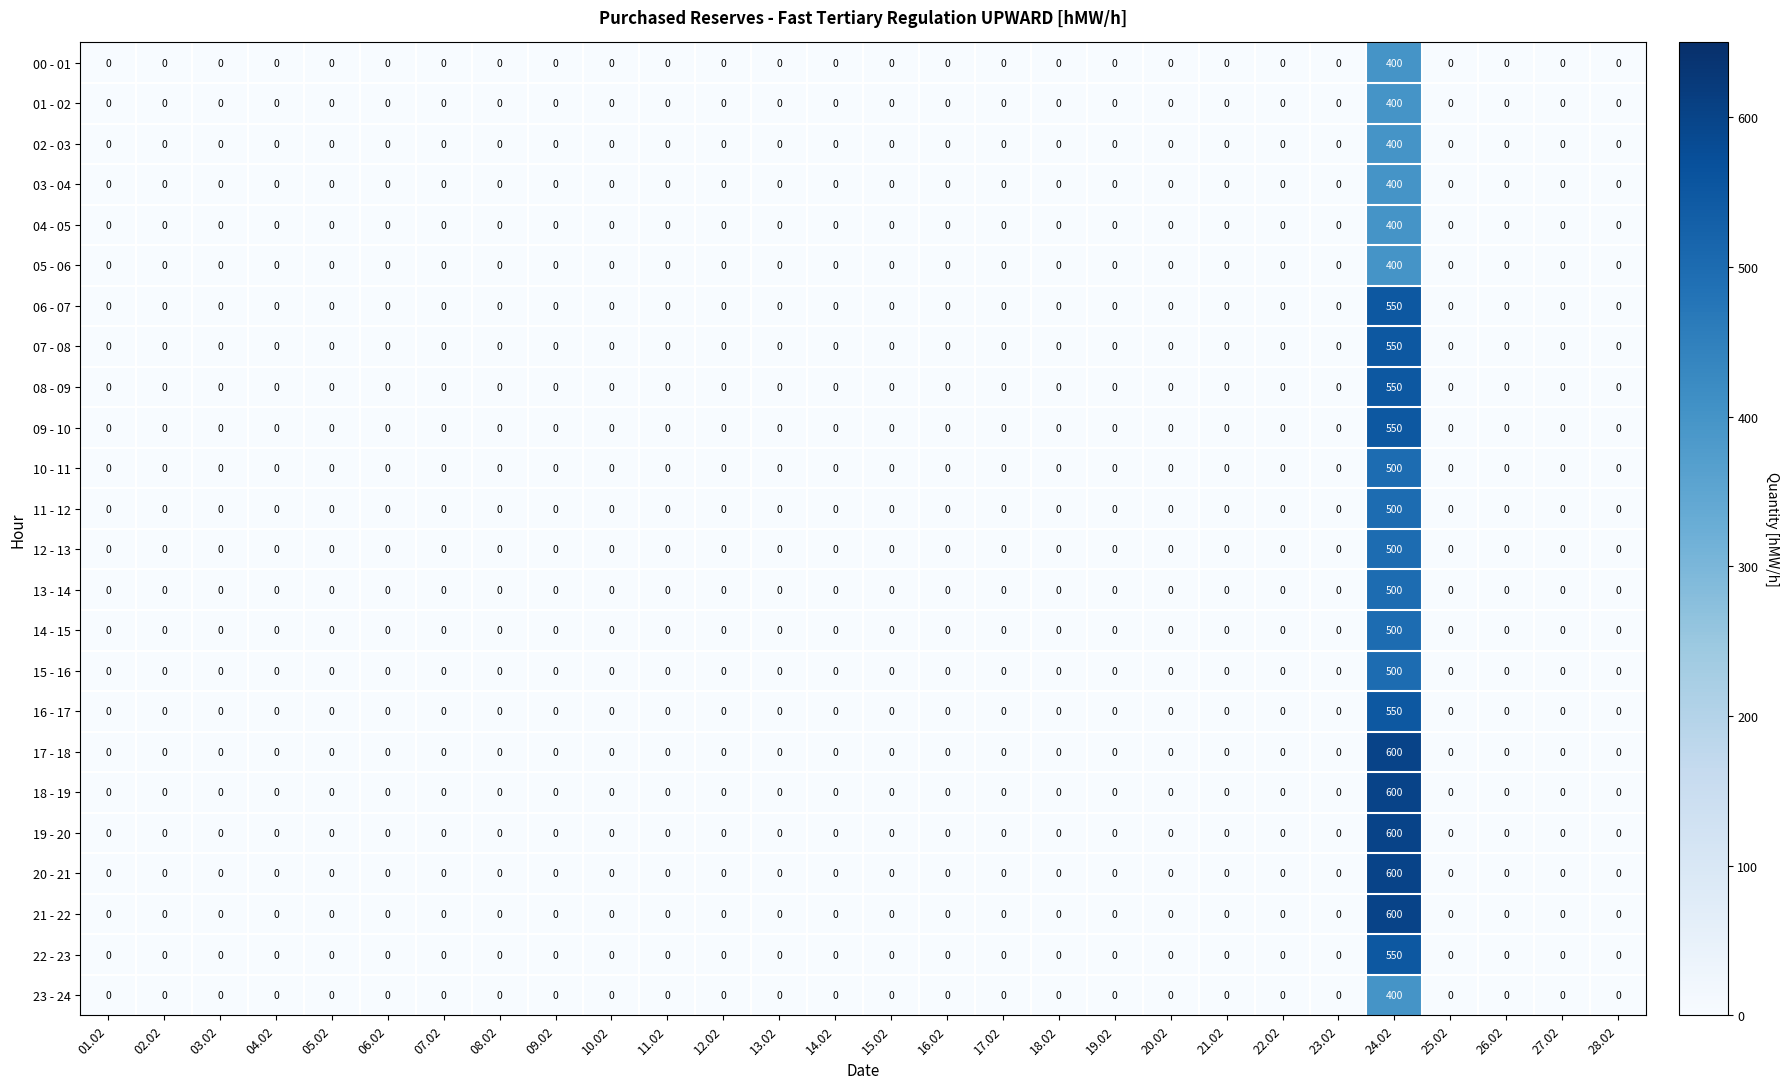

Which category has the highest value in the 07 - 08 series?

24.02